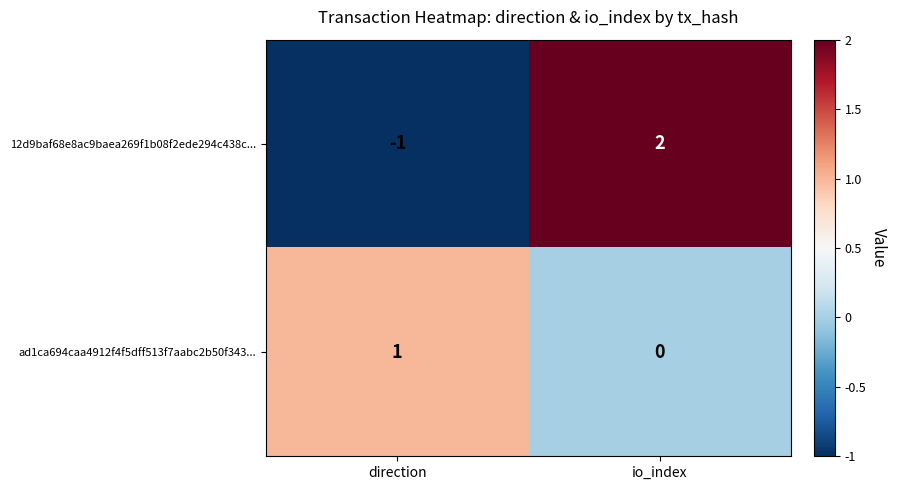

At direction, list the series in order from smallest to largest.

12d9baf68e8ac9baea269f1b08f2ede294c438c..., ad1ca694caa4912f4f5dff513f7aabc2b50f343...